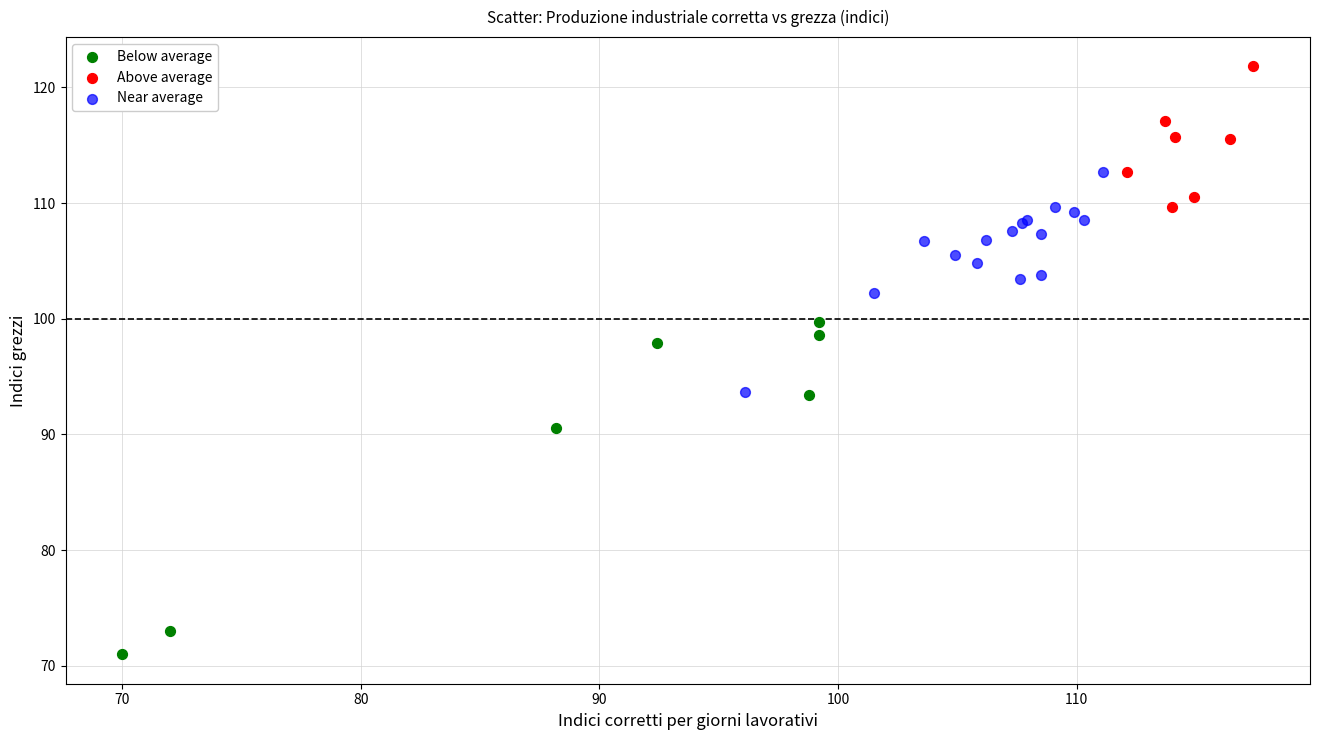

Which series has the widest spread of Y values?

Below average